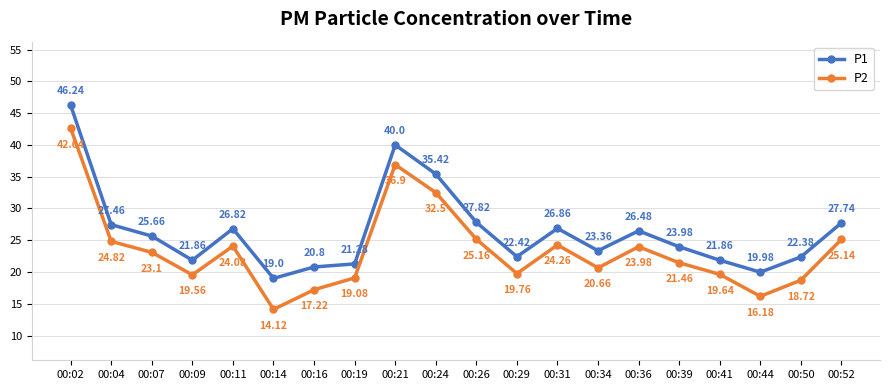

Where does the P1 series first go above 25?

00:02